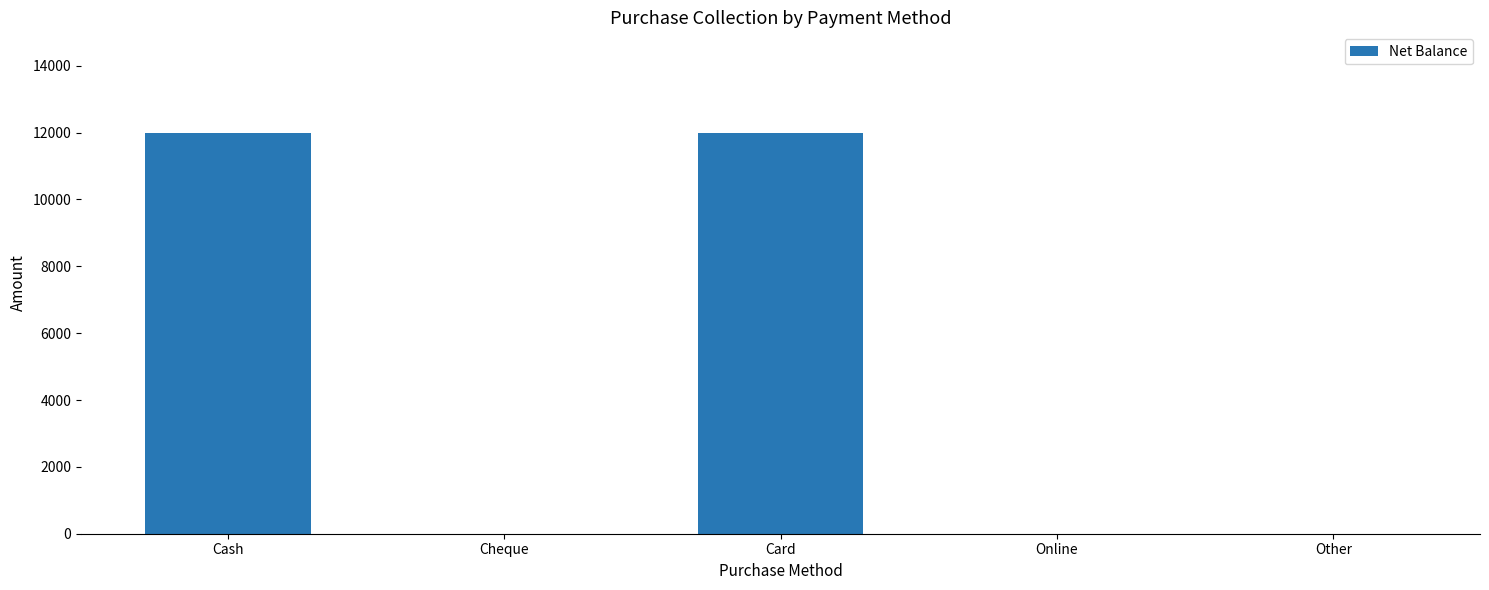

How many values exceed 0?

2